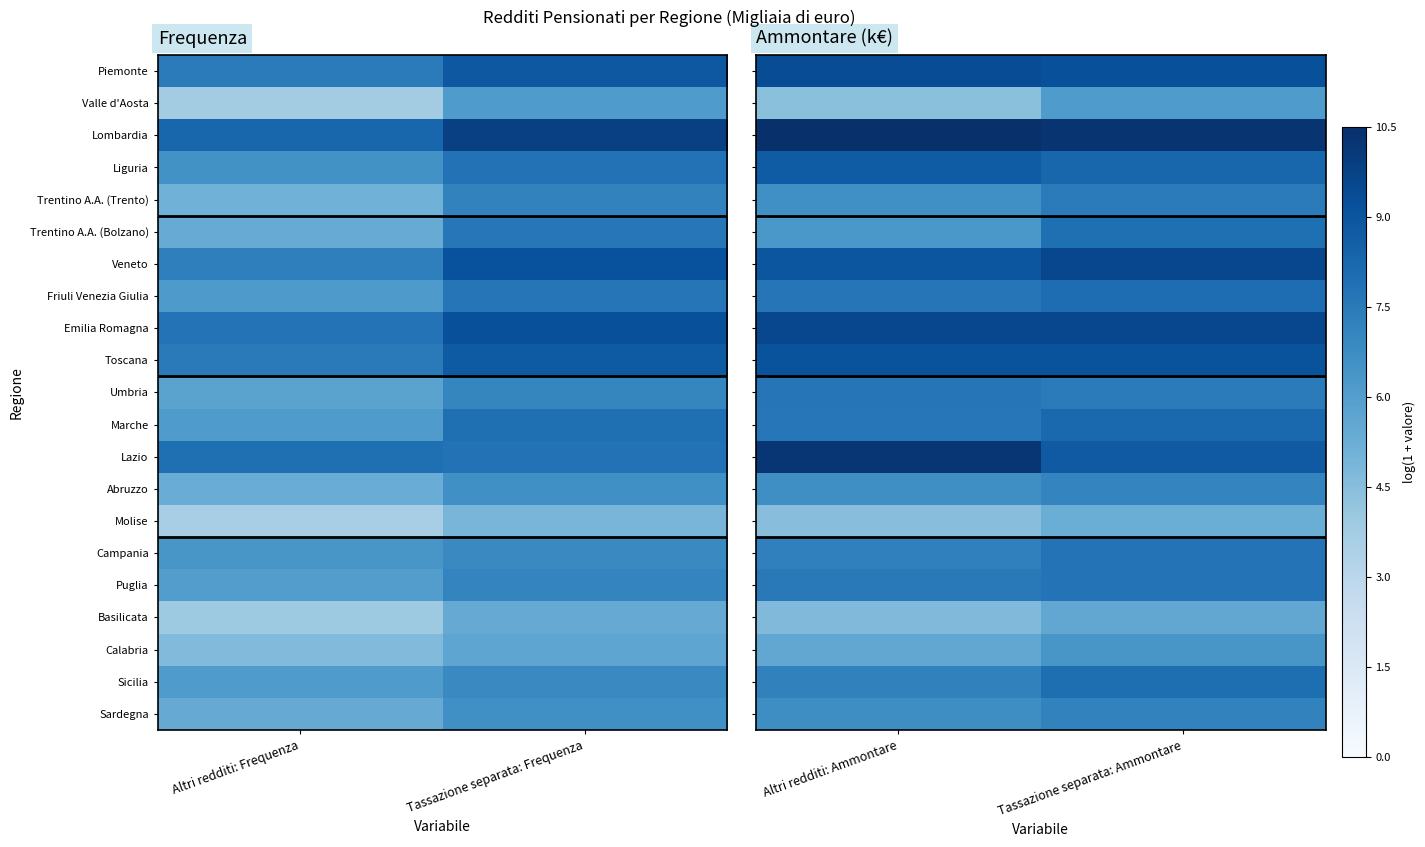

What is the spread (max minus min) of values at Tassazione separata: Ammontare?

5.0